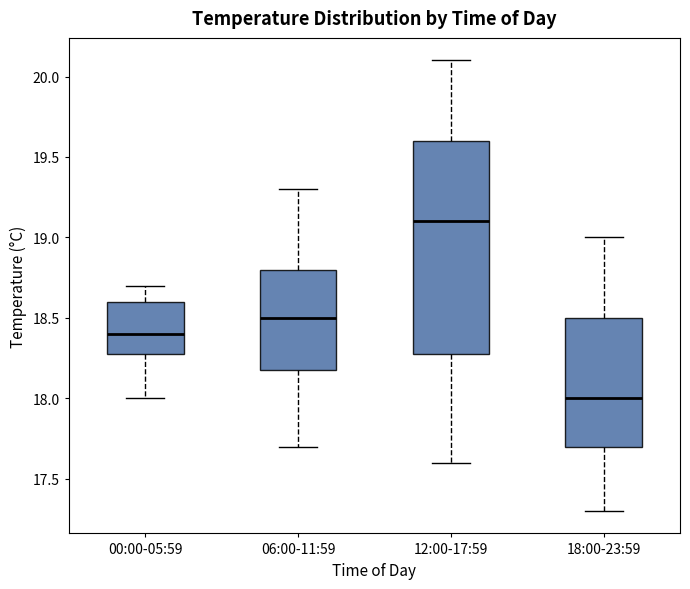

Reading left to right, transcribe this box plot: for each box, give where its median line is, the range the box spans, and where its two whiskers end, as read against the y-axis. The values are not printed on the chart, so give them approximately, as read against the axis.

00:00-05:59: median 18.4, box 18.3 to 18.6, whiskers 18.0 to 18.7
06:00-11:59: median 18.5, box 18.2 to 18.8, whiskers 17.7 to 19.3
12:00-17:59: median 19.1, box 18.3 to 19.6, whiskers 17.6 to 20.1
18:00-23:59: median 18.0, box 17.7 to 18.5, whiskers 17.3 to 19.0